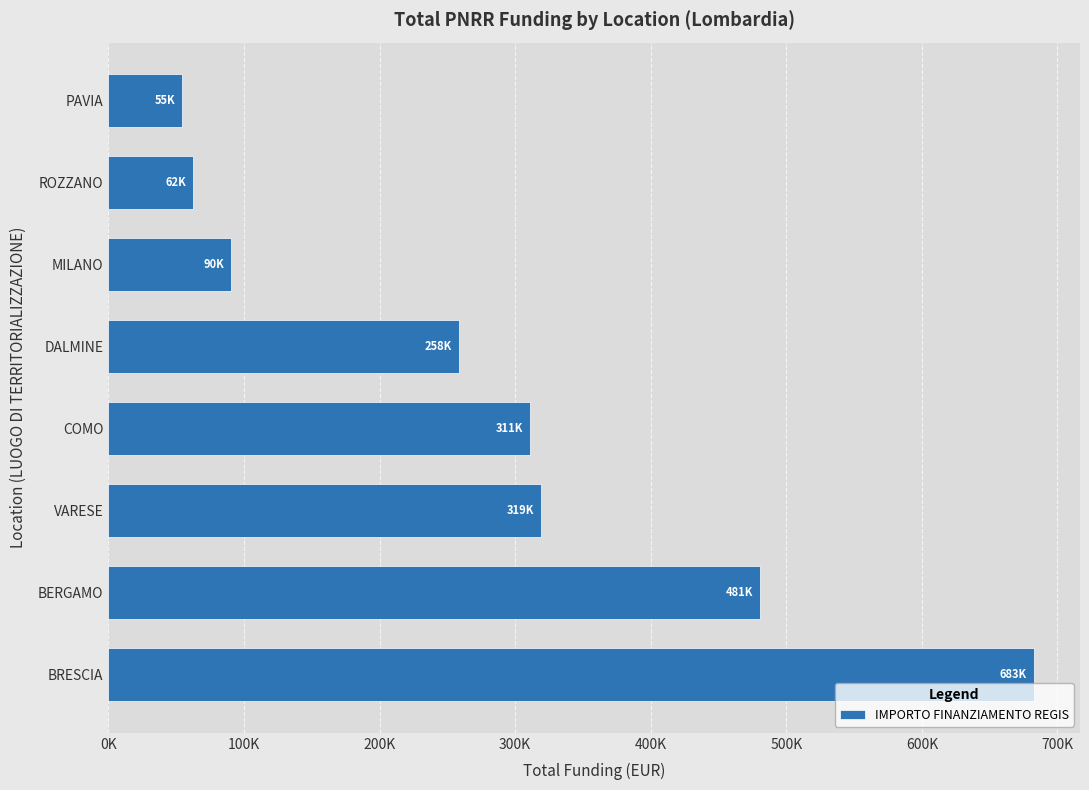

Does the chart contain any negative values?

No